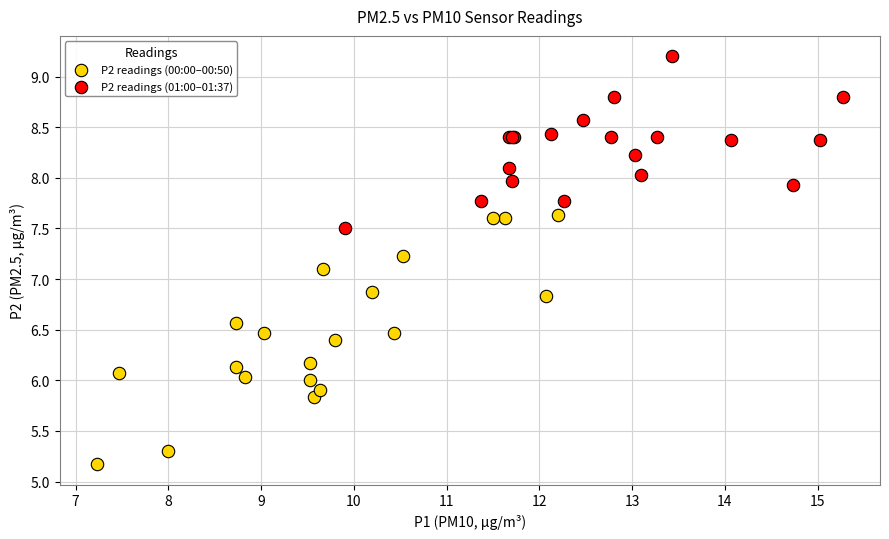

Which series contains the lowest Y value?

P2 readings (00:00–00:50)